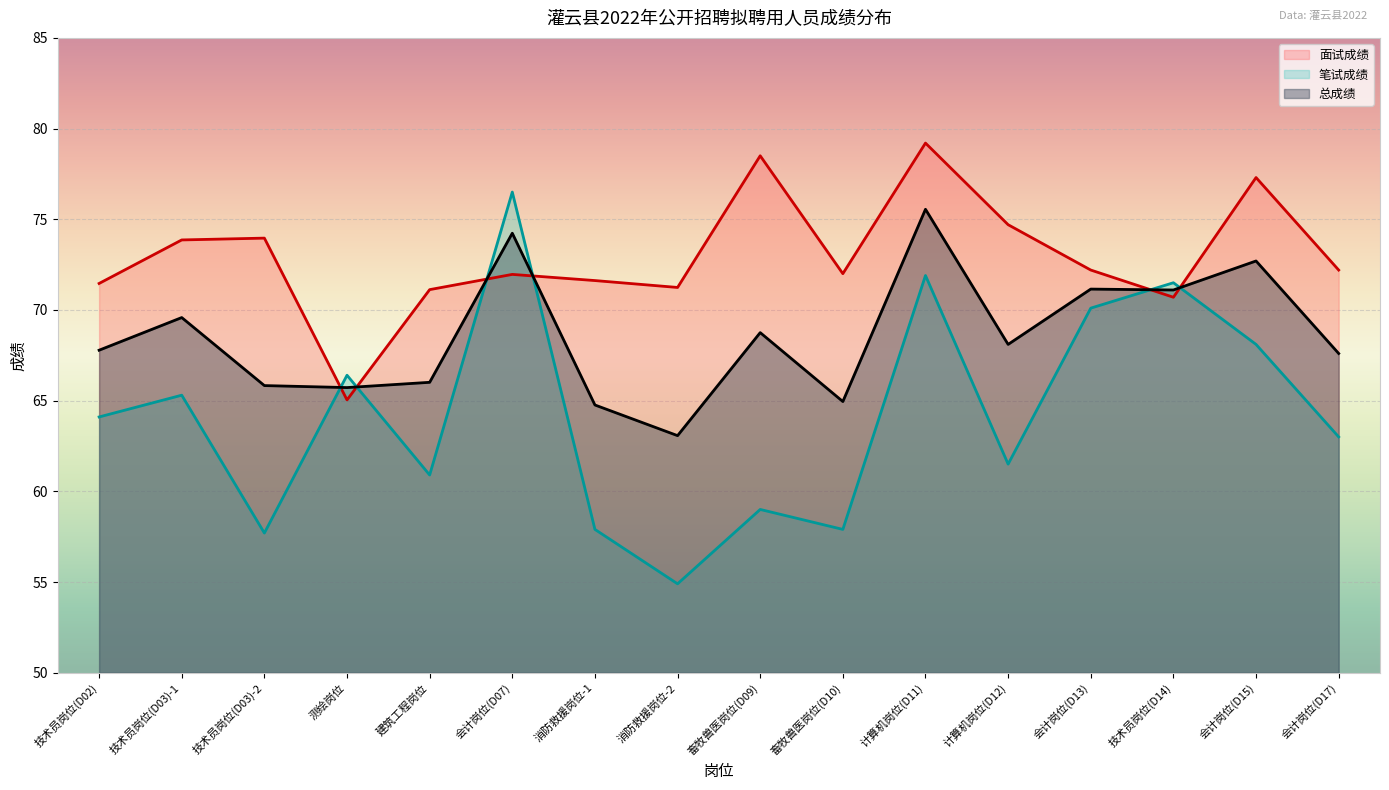

Does the chart display data point markers on the line(s)?

No